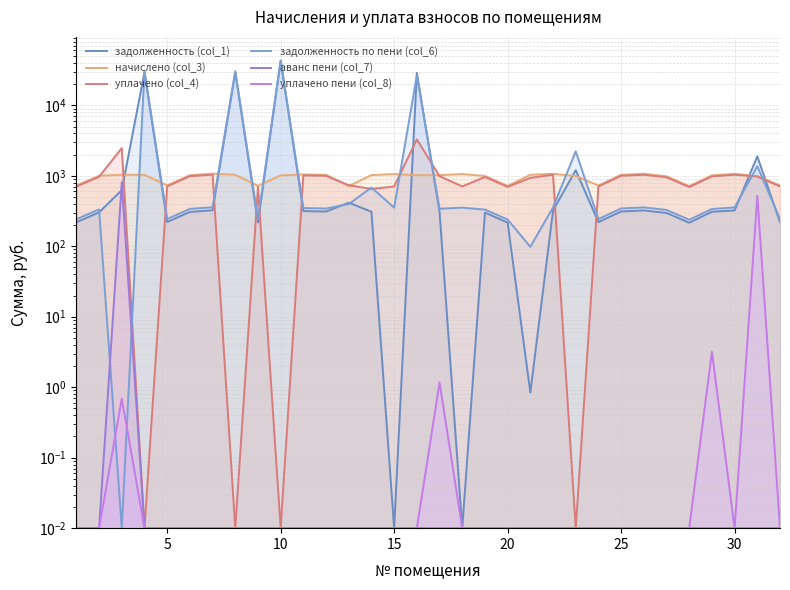

True or false: уплачено (col_4) has more than 2 points higher than both neighbors.

True